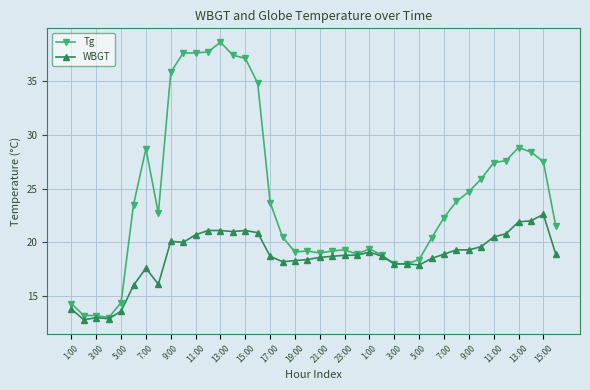

Rank the series by their average value, from highest to lowest.

Tg, WBGT